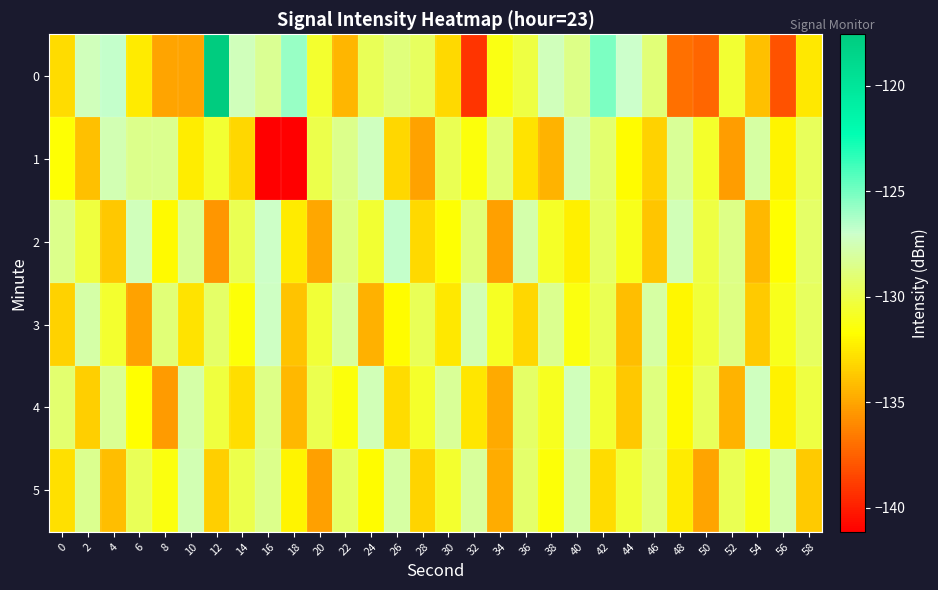

Reading left to right, what are all the values shown in this chart?

0: 0=-133.0	2=-127.4	4=-126.8	6=-132.4	8=-135.0	10=-135.1	12=-117.6	14=-127.4	16=-128.3	18=-125.8	20=-130.6	22=-134.4	24=-129.6	26=-128.9	28=-129.5	30=-133.1	32=-139.1	34=-131.3	36=-130.1	38=-127.4	40=-128.6	42=-125.1	44=-127.0	46=-128.9	48=-136.9	50=-137.3	52=-130.5	54=-134.0	56=-138.1	58=-132.5
1: 0=-131.7	2=-134.0	4=-127.5	6=-128.5	8=-128.4	10=-132.3	12=-130.5	14=-133.2	16=-141.1	18=-141.1	20=-130.0	22=-128.5	24=-127.3	26=-133.2	28=-135.1	30=-129.8	32=-131.4	34=-128.9	36=-132.7	38=-134.5	40=-127.6	42=-129.1	44=-131.8	46=-133.4	48=-128.2	50=-130.7	52=-135.3	54=-127.9	56=-132.1	58=-129.6
2: 0=-128.5	2=-130.2	4=-133.7	6=-127.4	8=-131.9	10=-128.3	12=-135.6	14=-129.8	16=-127.1	18=-132.4	20=-134.9	22=-128.7	24=-130.5	26=-126.8	28=-133.1	30=-131.6	32=-128.9	34=-135.2	36=-127.7	38=-130.8	40=-132.3	42=-129.4	44=-131.1	46=-133.8	48=-127.5	50=-130.1	52=-128.6	54=-134.3	56=-131.7	58=-129.3
3: 0=-133.4	2=-127.8	4=-130.6	6=-135.1	8=-128.9	10=-132.7	12=-129.3	14=-131.5	16=-127.2	18=-133.9	20=-130.4	22=-128.1	24=-134.6	26=-131.8	28=-129.7	30=-132.5	32=-127.6	34=-130.9	36=-133.2	38=-128.4	40=-131.3	42=-129.8	44=-134.1	46=-127.9	48=-132.0	50=-130.3	52=-128.7	54=-133.6	56=-131.1	58=-129.5
4: 0=-129.1	2=-133.5	4=-128.3	6=-131.7	8=-135.4	10=-127.8	12=-130.2	14=-132.9	16=-128.6	18=-134.3	20=-129.9	22=-131.4	24=-127.5	26=-133.0	28=-130.7	30=-128.2	32=-132.6	34=-134.8	36=-129.3	38=-131.0	40=-127.4	42=-130.5	44=-133.7	46=-128.8	48=-131.9	50=-129.6	52=-134.5	54=-127.3	56=-132.2	58=-130.1
5: 0=-132.8	2=-128.4	4=-134.1	6=-129.7	8=-131.3	10=-127.6	12=-133.5	14=-130.0	16=-128.5	18=-132.1	20=-135.2	22=-129.4	24=-131.8	26=-127.9	28=-133.3	30=-130.6	32=-128.1	34=-134.7	36=-129.2	38=-131.5	40=-127.8	42=-133.0	44=-130.4	46=-128.9	48=-132.4	50=-135.0	52=-129.8	54=-131.2	56=-127.7	58=-133.6